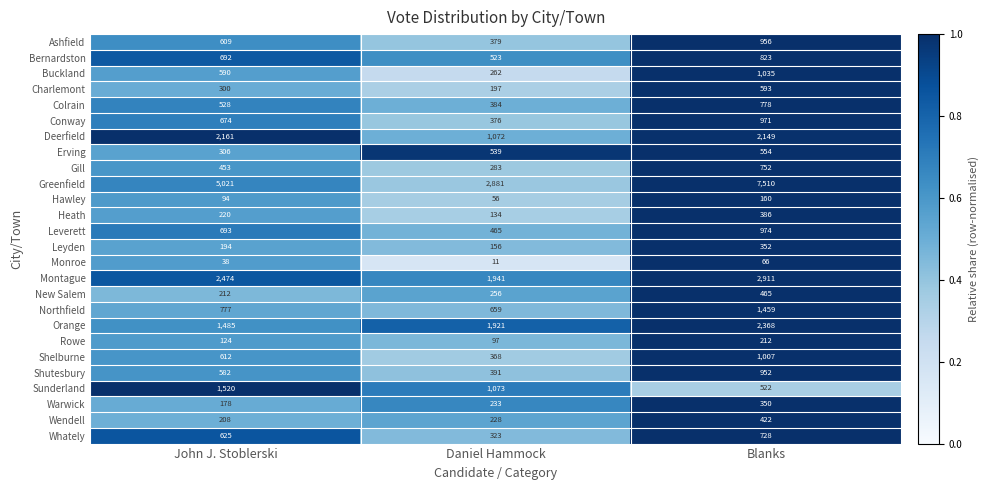

The value of Bernardston at Daniel Hammock is 168. True or false?

False